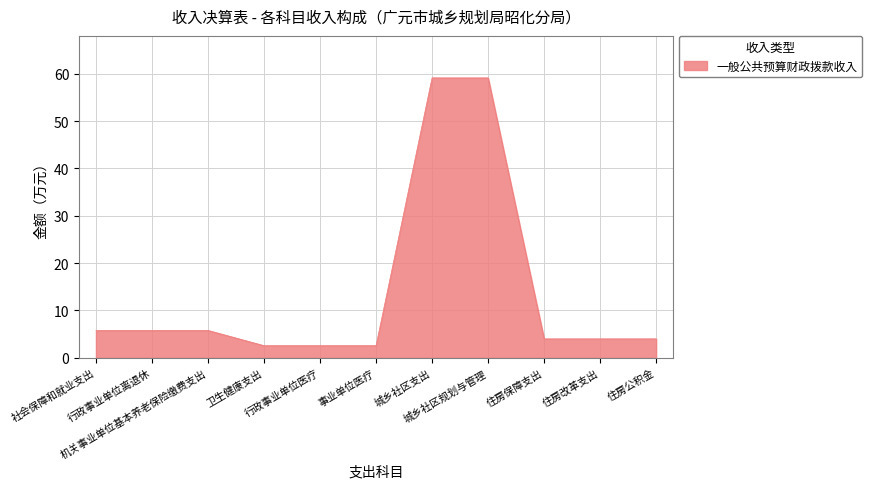

What is the maximum value shown in the chart?

59.1